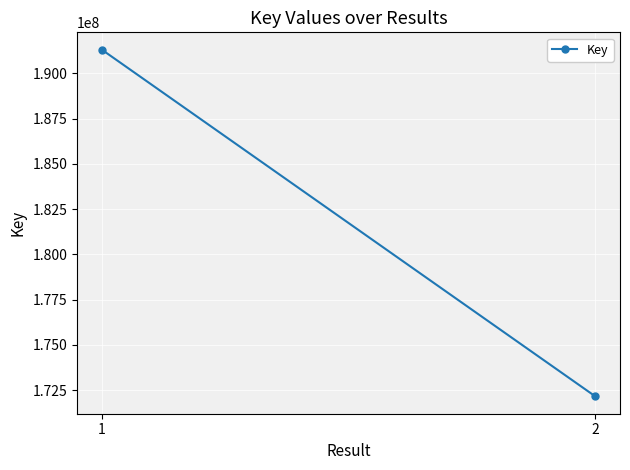

Rank the categories by value from highest to lowest.

1, 2